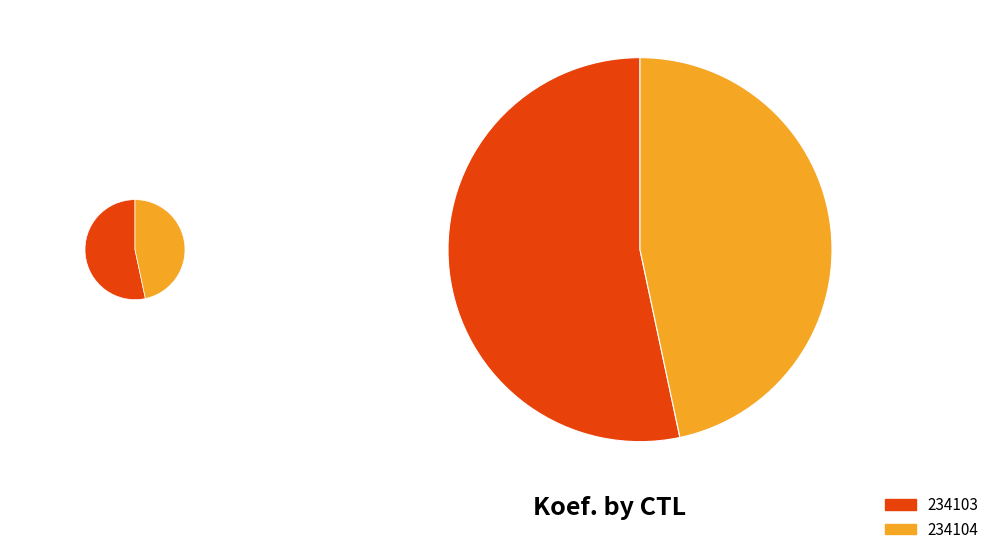

True or false: 234103 accounts for 53% of the total.

True